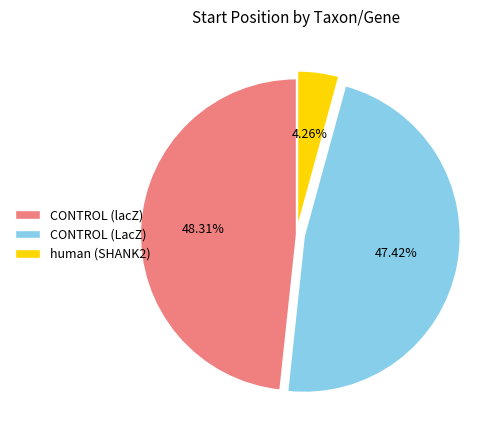

True or false: CONTROL (LacZ) accounts for 55% of the total.

False